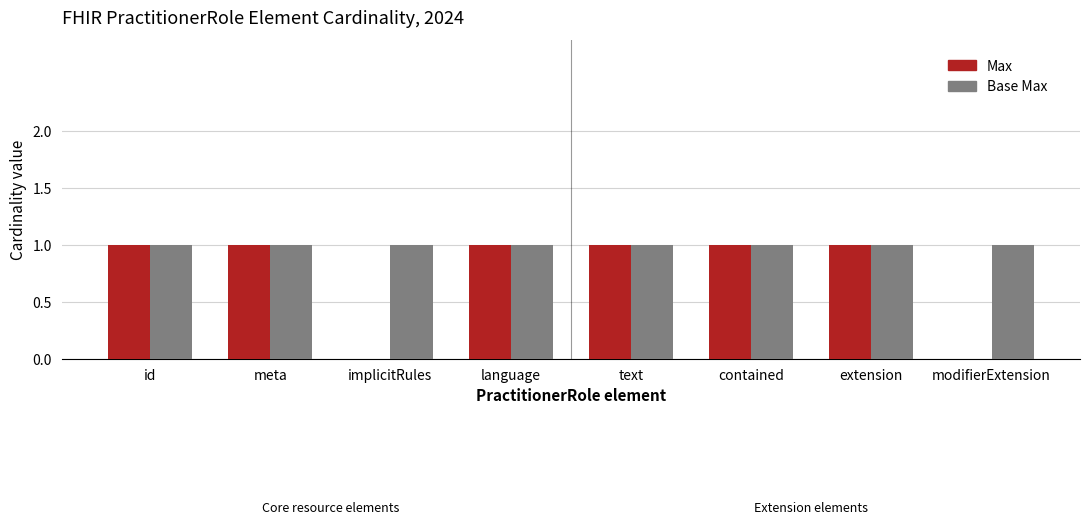

How many groups of bars are there?

8